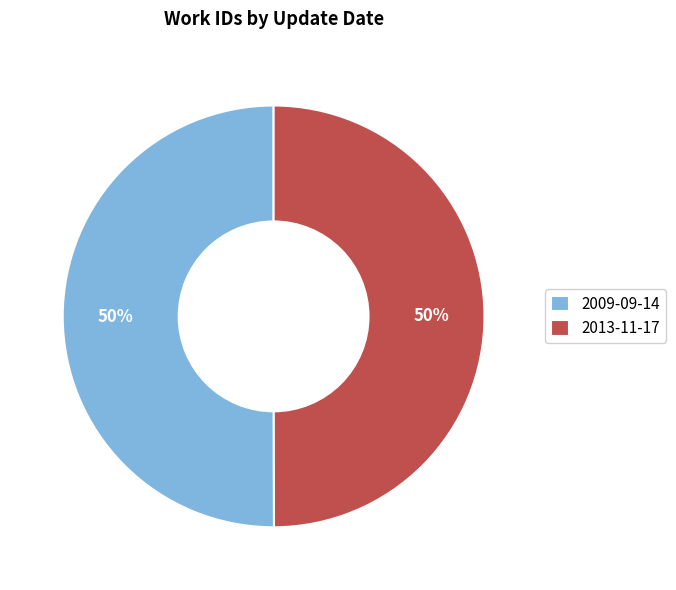

What percentage is the 2009-09-14 slice, to the nearest percent?

50%